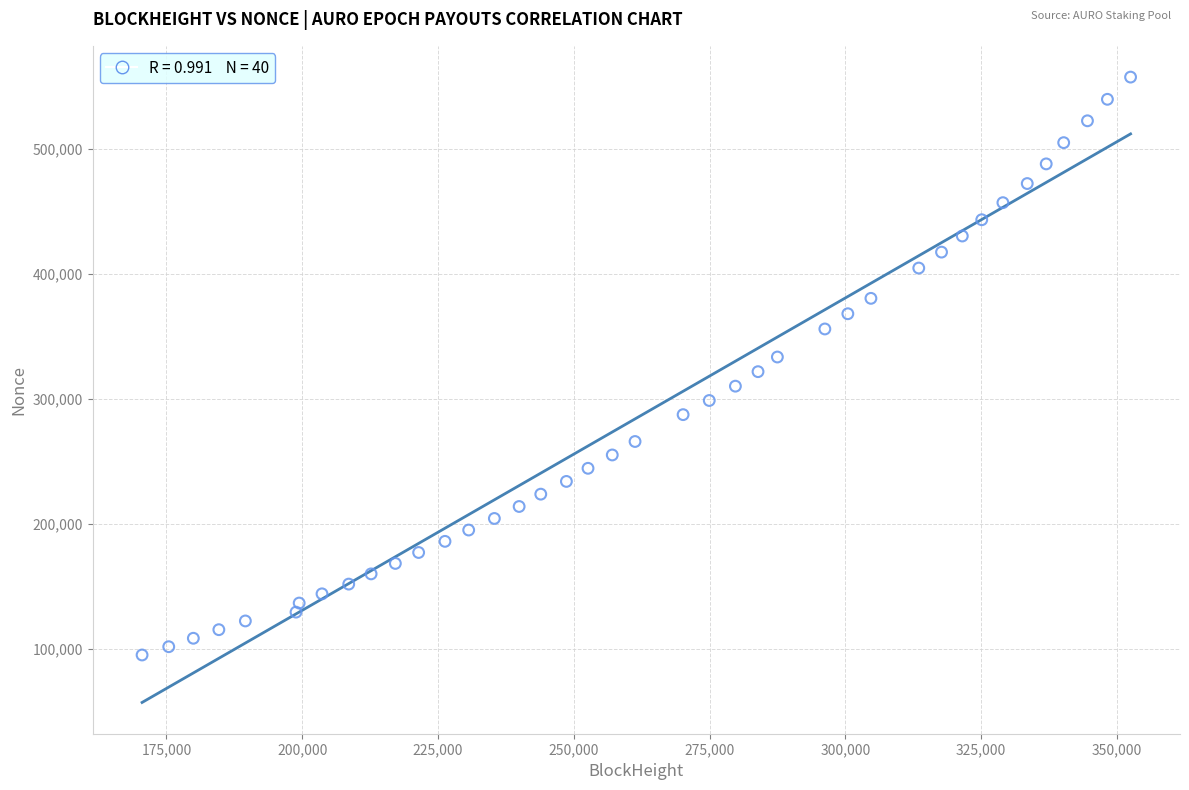

What is the range of Y values (max minus min)?

462831